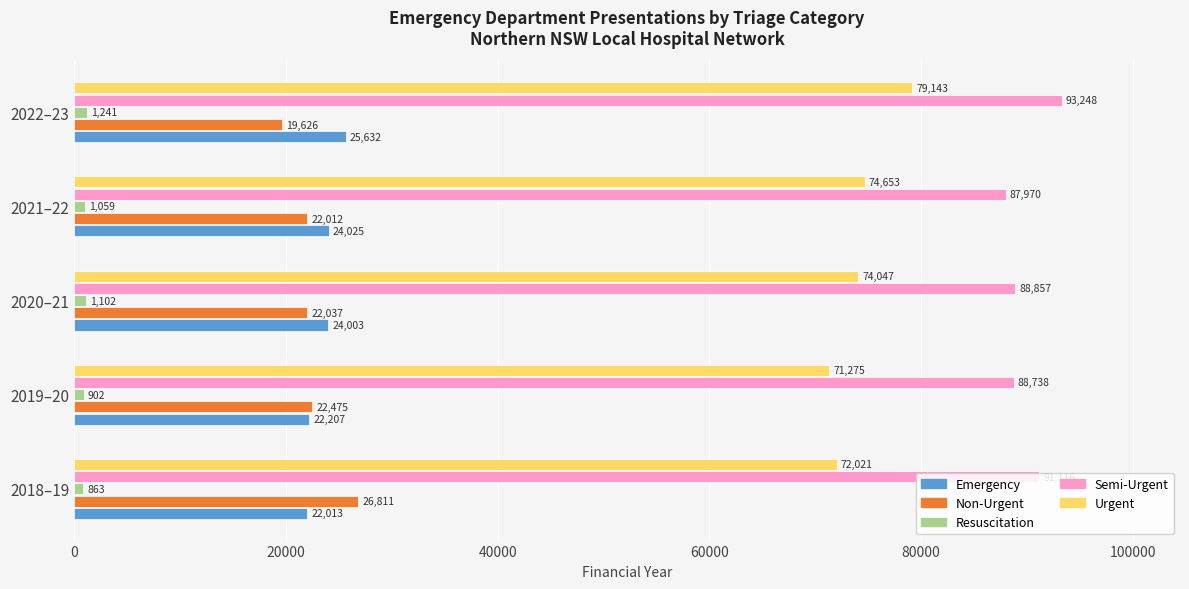

What is the average value of the Urgent series?

74228